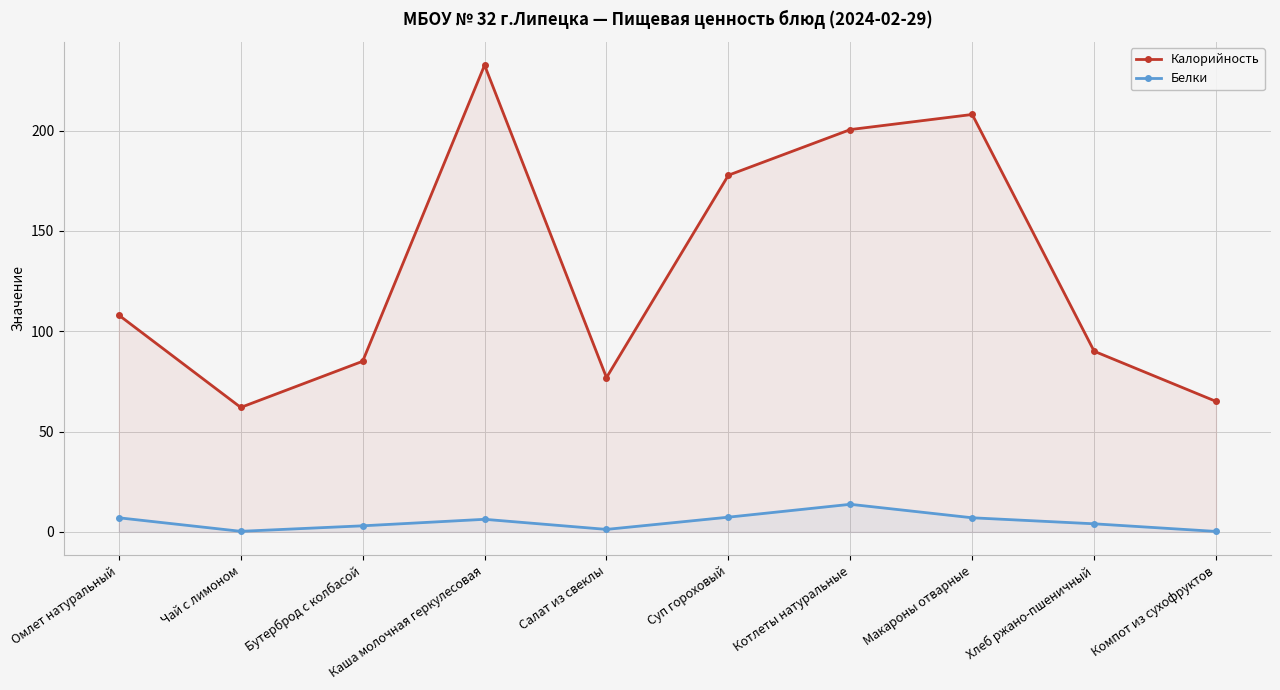

At how many categories does at least one series exceed 181?

3